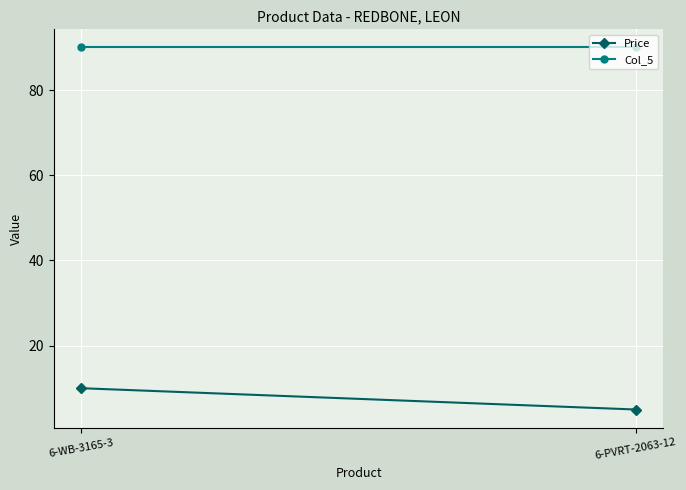

What is the label of the 1st point from the right?

6-PVRT-2063-12